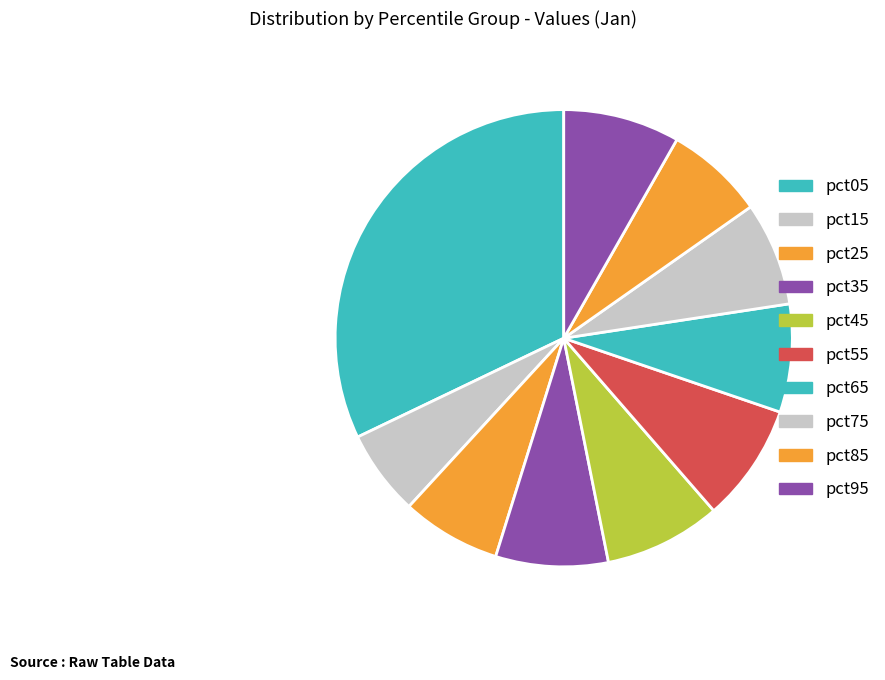

Does any single category account for the majority?

No